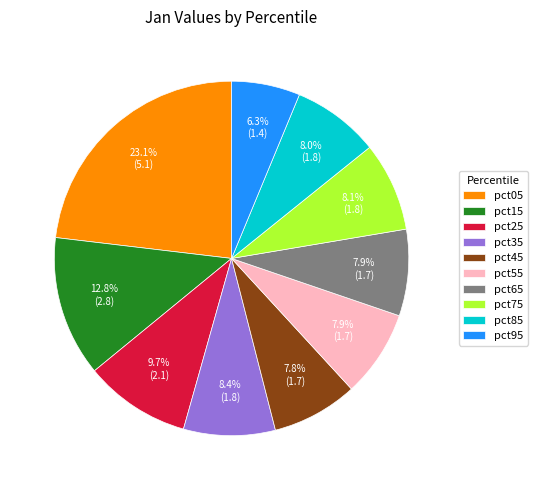

True or false: pct25 accounts for 10% of the total.

True